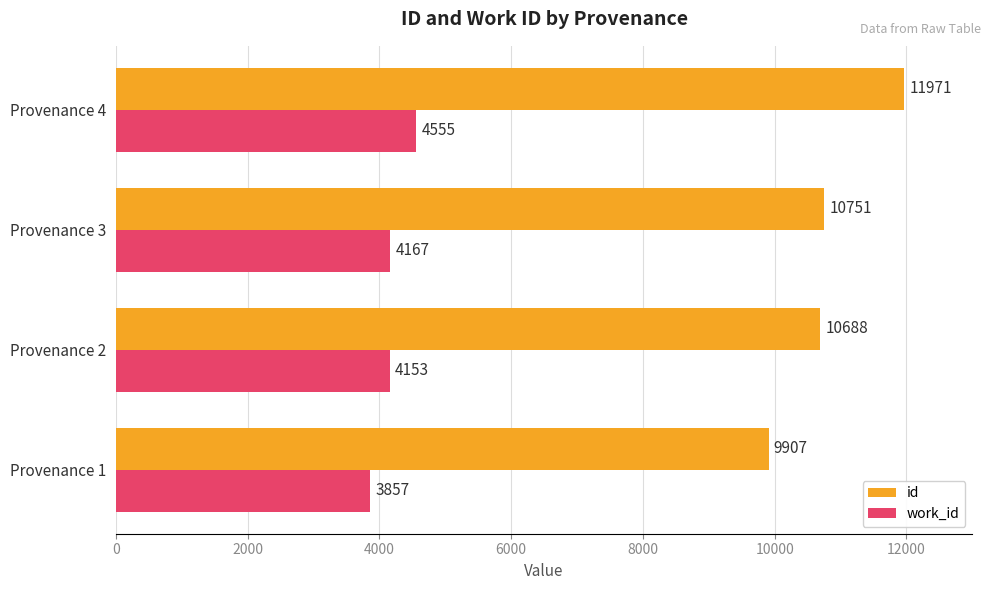

The work_id series shows 4167 at Provenance 3. True or false?

True